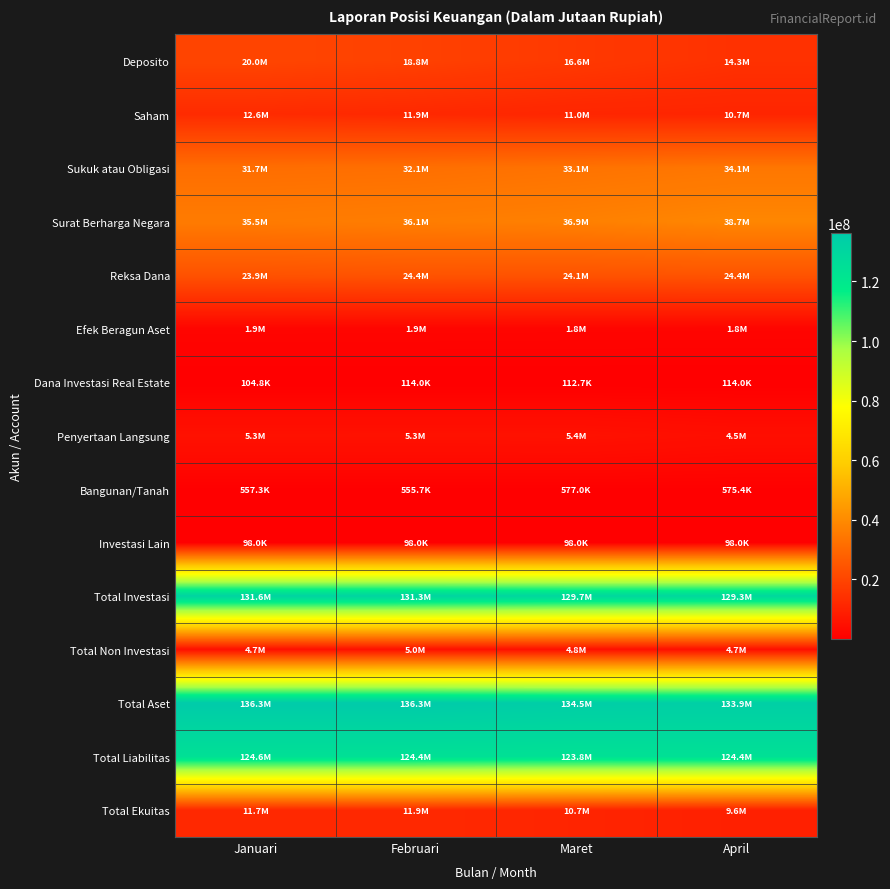

What is the maximum value shown in the chart?

136278886.1